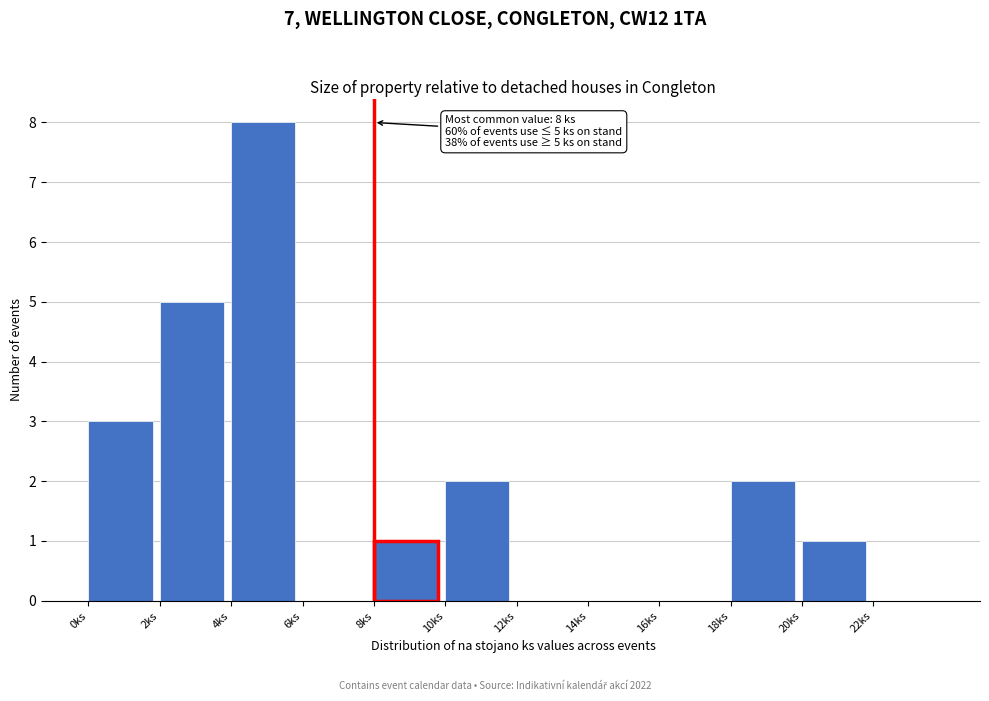

Over which range of the x-axis is the bar tallest?

4 to 6